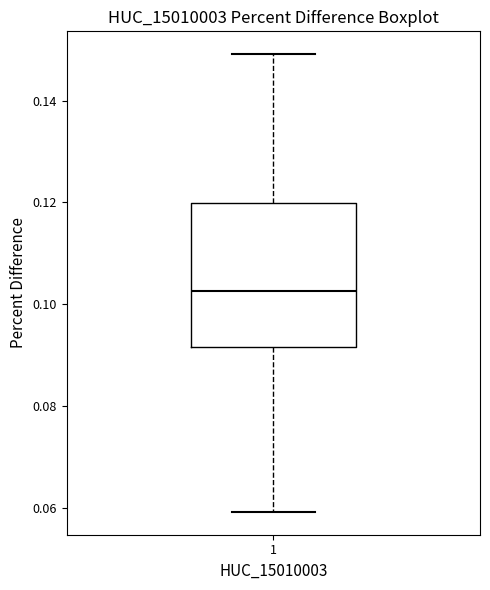

Transcribe this box plot: give where the median line is, the range the box spans, and where the two whiskers end, as read against the y-axis. The values are not printed on the chart, so give them approximately, as read against the axis.

median 0.102, box 0.092 to 0.120, whiskers 0.060 to 0.150